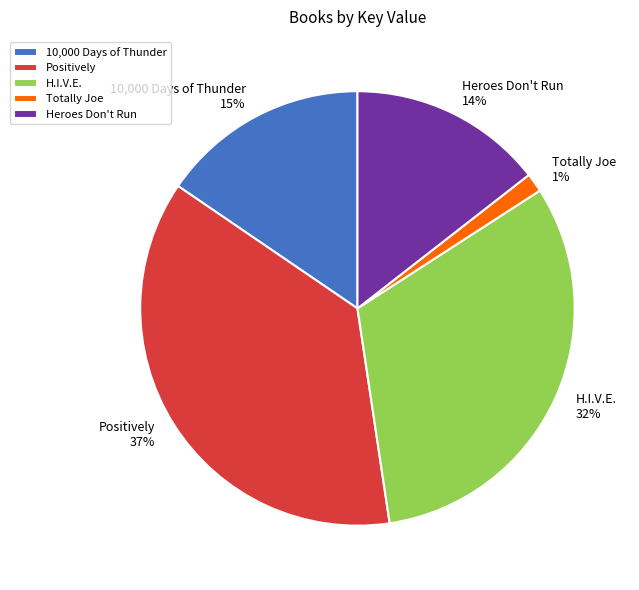

Rank the categories by value from highest to lowest.

Positively, H.I.V.E., 10,000 Days of Thunder, Heroes Don't Run, Totally Joe